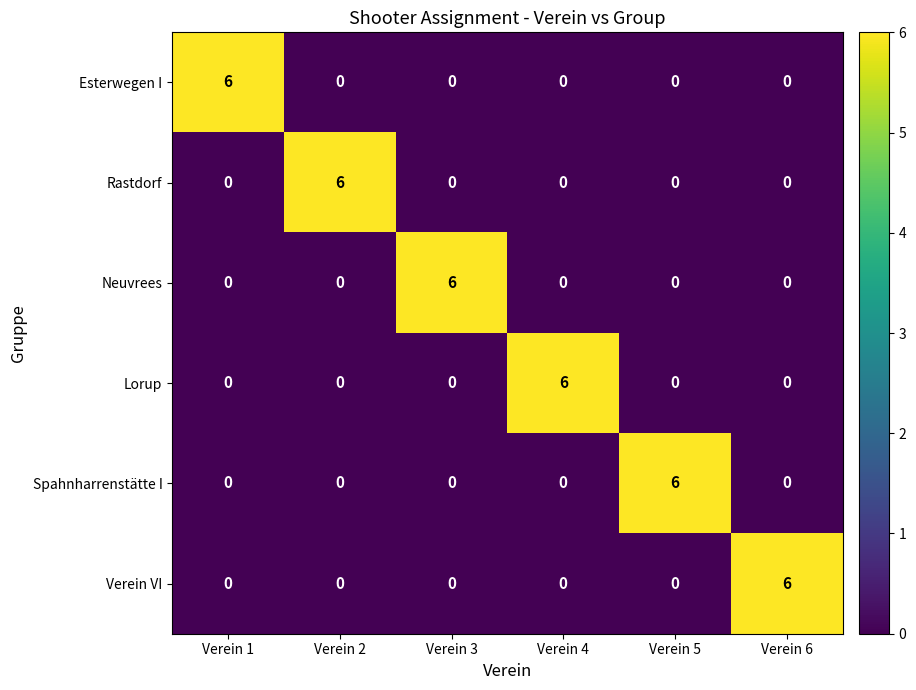

What is the maximum value shown in the chart?

6